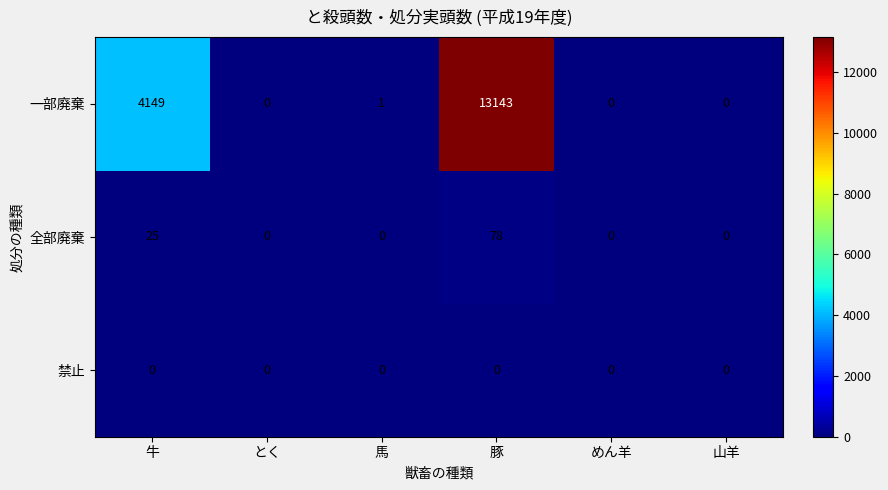

Rank the series by their maximum value, from lowest to highest.

禁止, 全部廃棄, 一部廃棄